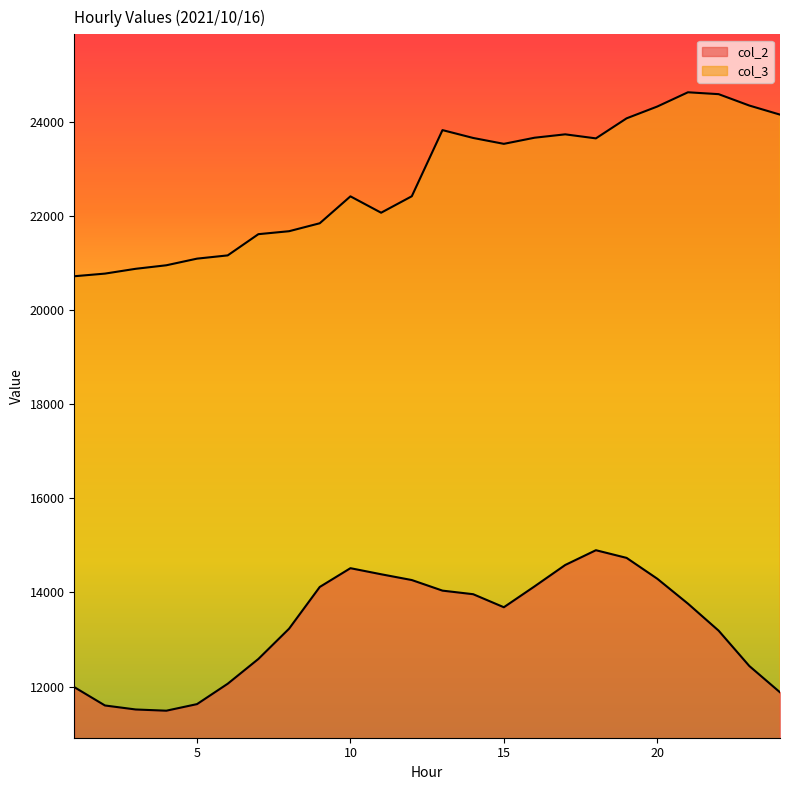

What is the average value of the col_2 series?

13290